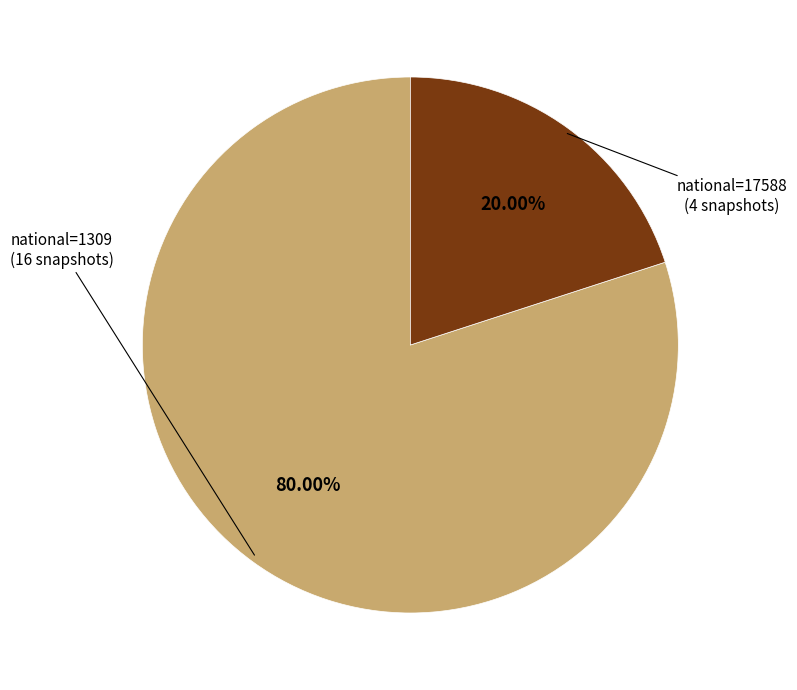

Count the number of slices in the pie.

2